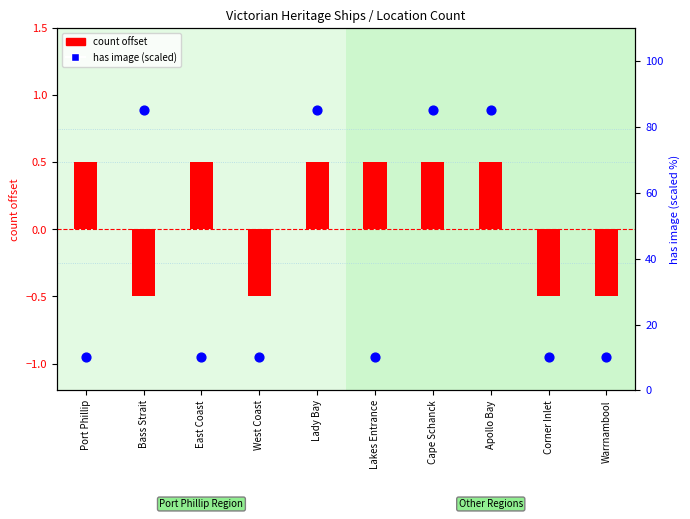

Which series has the largest Y range (max minus min)?

has image (scaled)